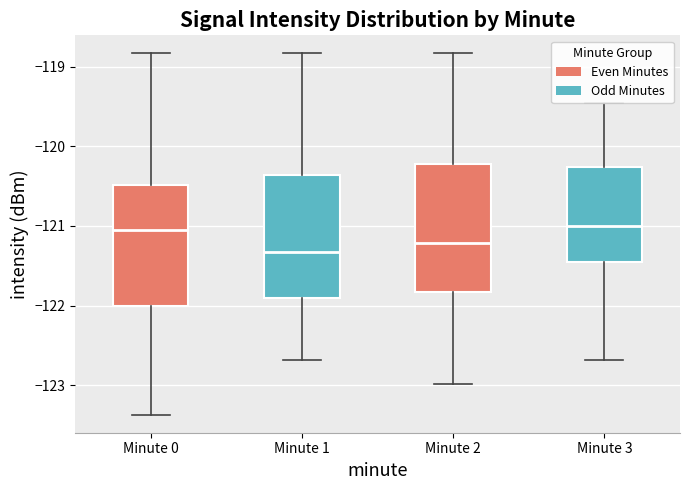

Reading left to right, transcribe this box plot: for each box, give where its median line is, the range the box spans, and where its two whiskers end, as read against the y-axis. The values are not printed on the chart, so give them approximately, as read against the axis.

Minute 0: median -121.1, box -122.0 to -120.5, whiskers -123.4 to -118.8
Minute 1: median -121.3, box -121.9 to -120.4, whiskers -122.7 to -118.8
Minute 2: median -121.2, box -121.8 to -120.2, whiskers -123.0 to -118.8
Minute 3: median -121.0, box -121.5 to -120.3, whiskers -122.7 to -119.5